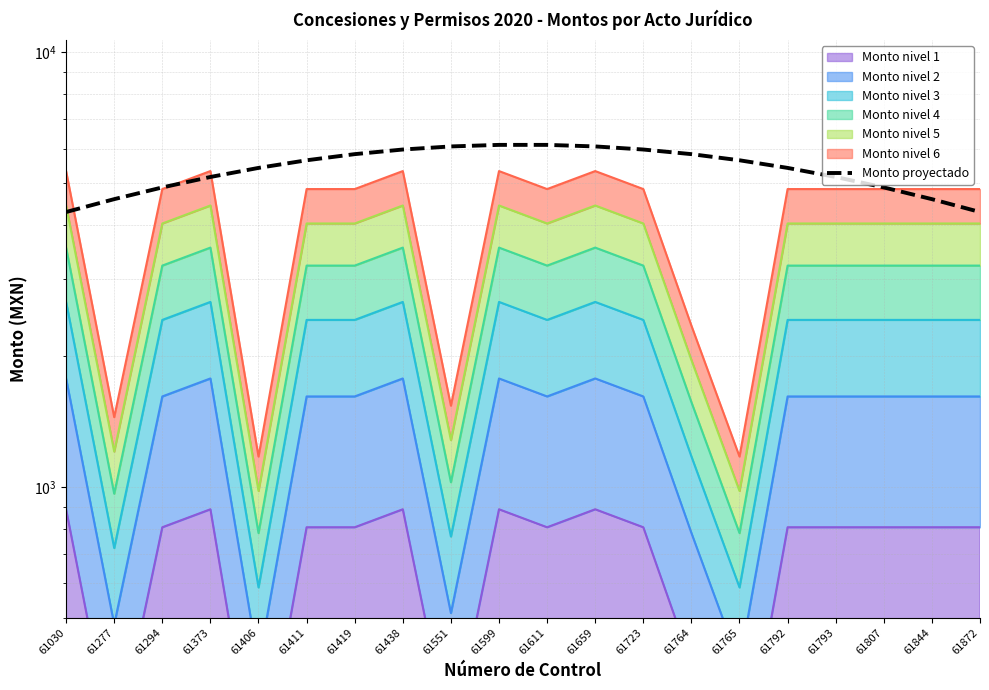

The chart shows a value of 5162.4 at 61793. True or false?

True